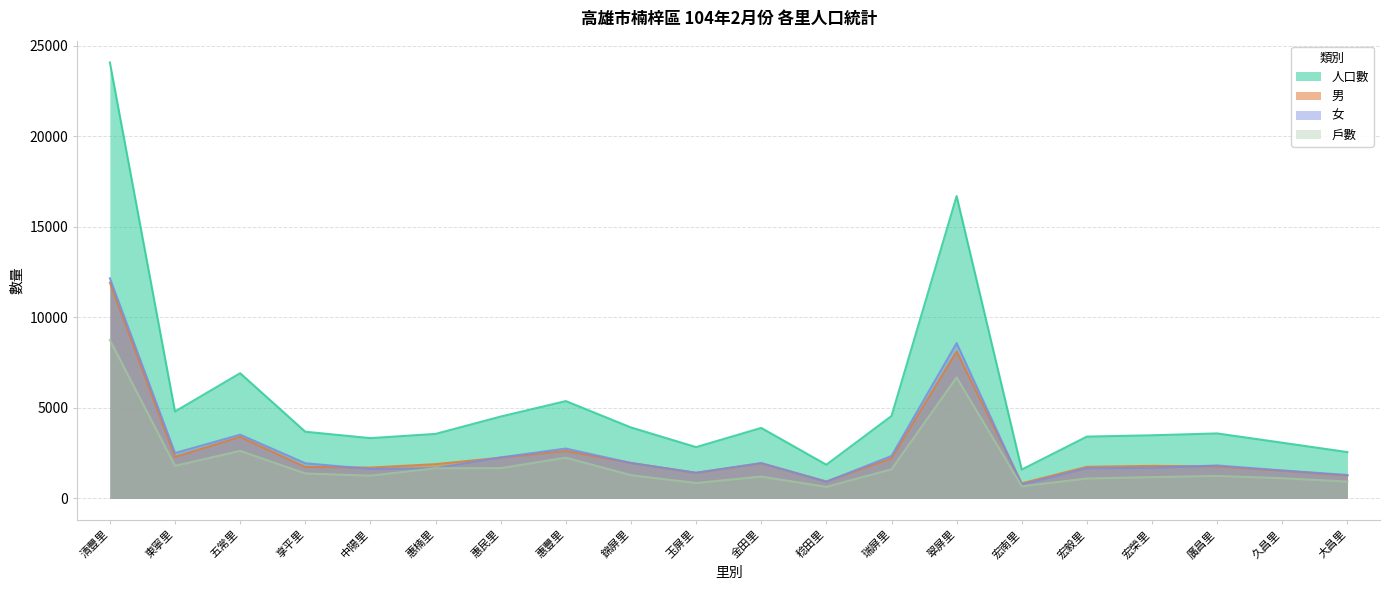

True or false: 男 has more than 0 points higher than both neighbors.

True